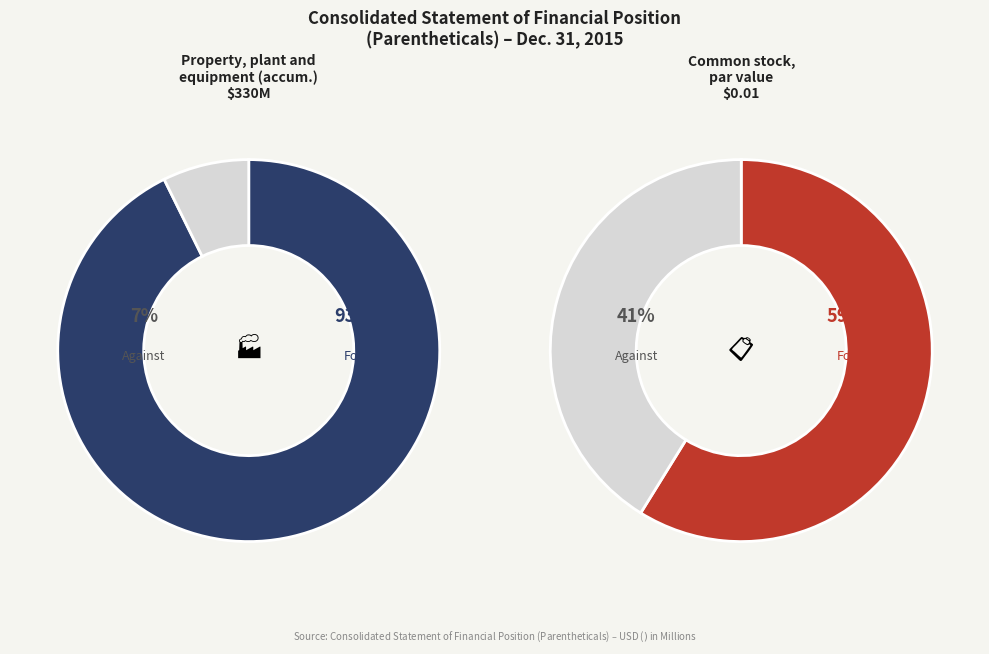

Count the number of slices in the pie.

2